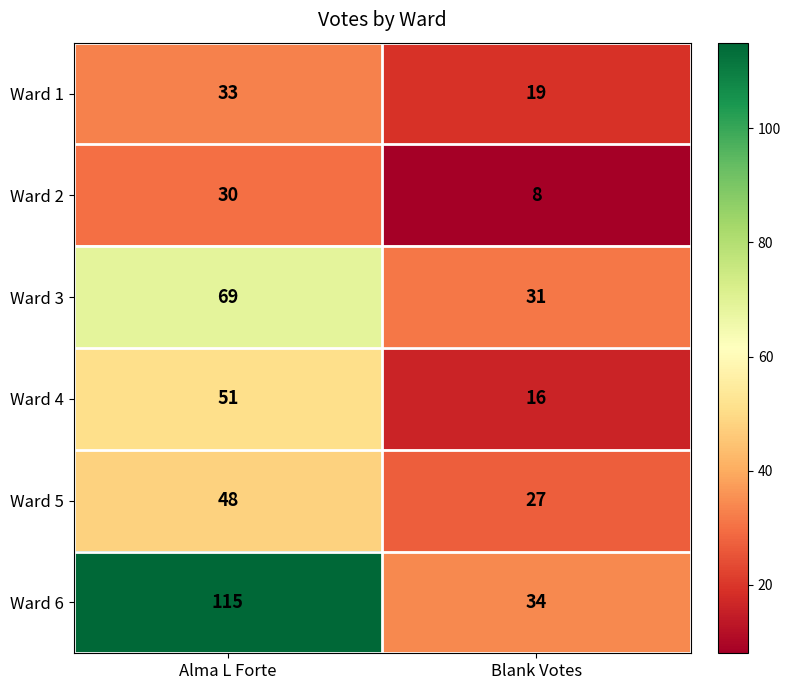

Which series has the widest spread of values?

Ward 6